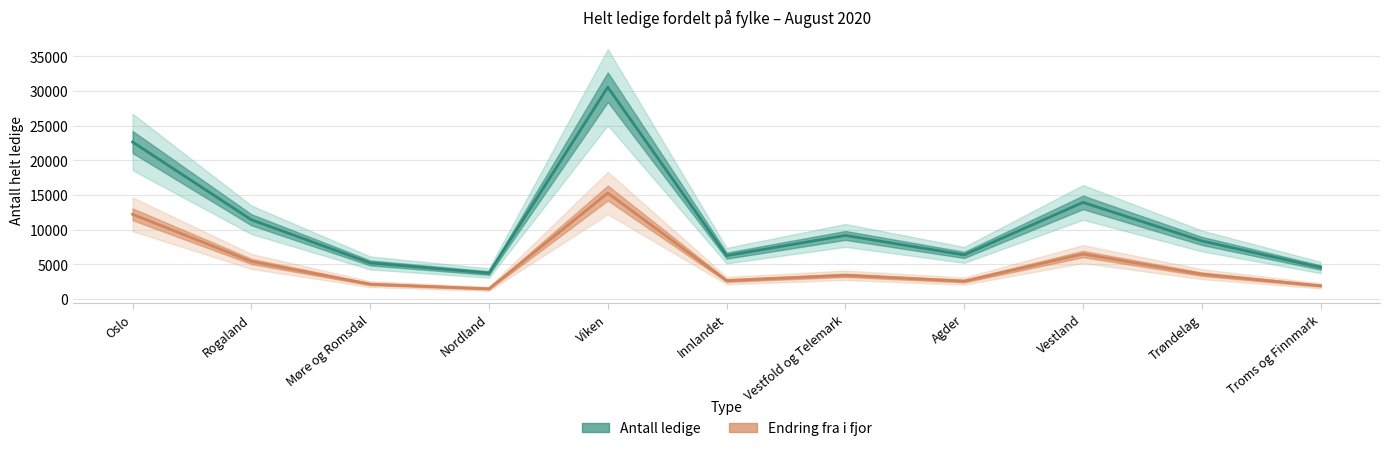

What is the label of the 2nd point from the left?

Rogaland